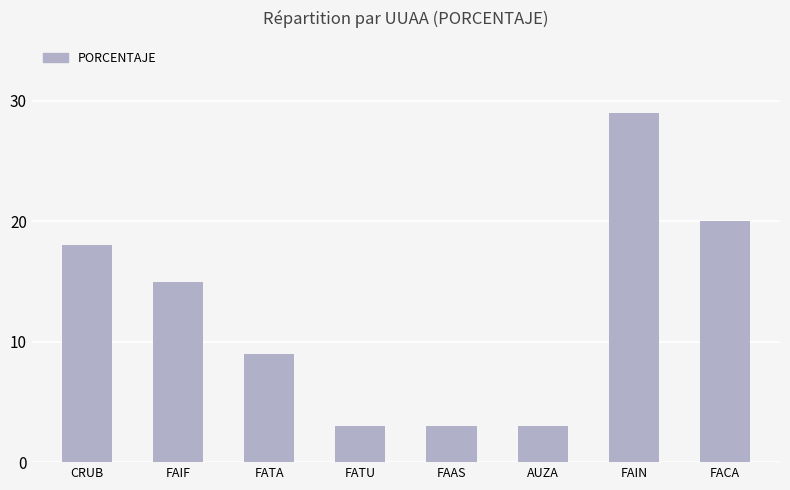

What is the greatest value displayed?

29